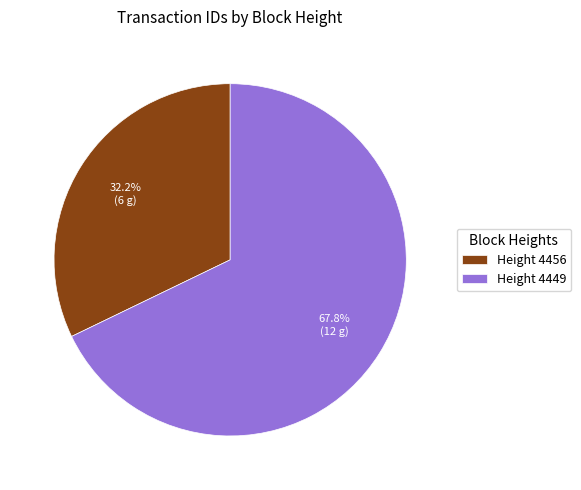

What is the total percentage of Height 4449 and Height 4456?

100.0%